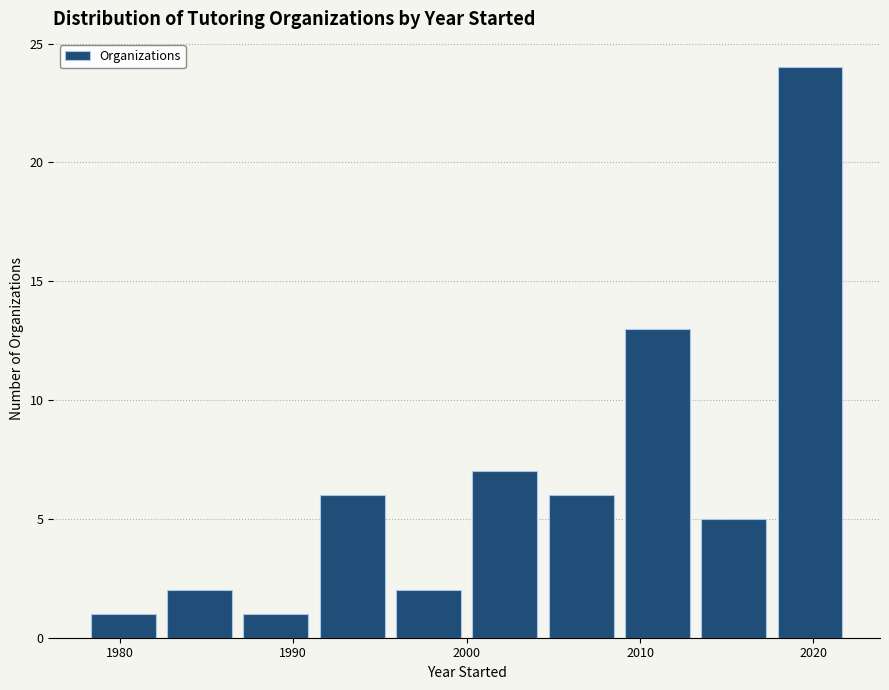

Over which range of the x-axis is the bar tallest?

2017.6 to 2022.0